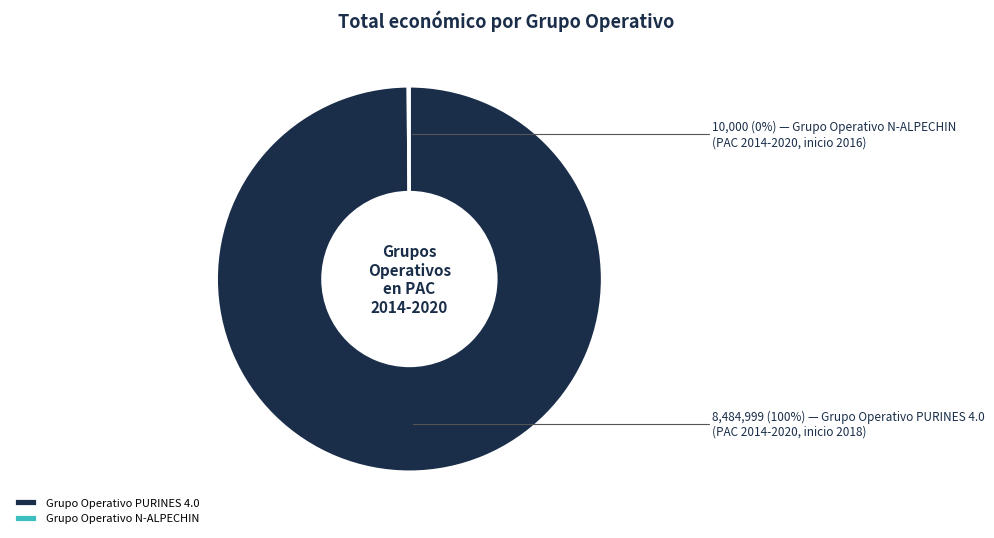

What is the majority slice?

Grupo Operativo PURINES 4.0